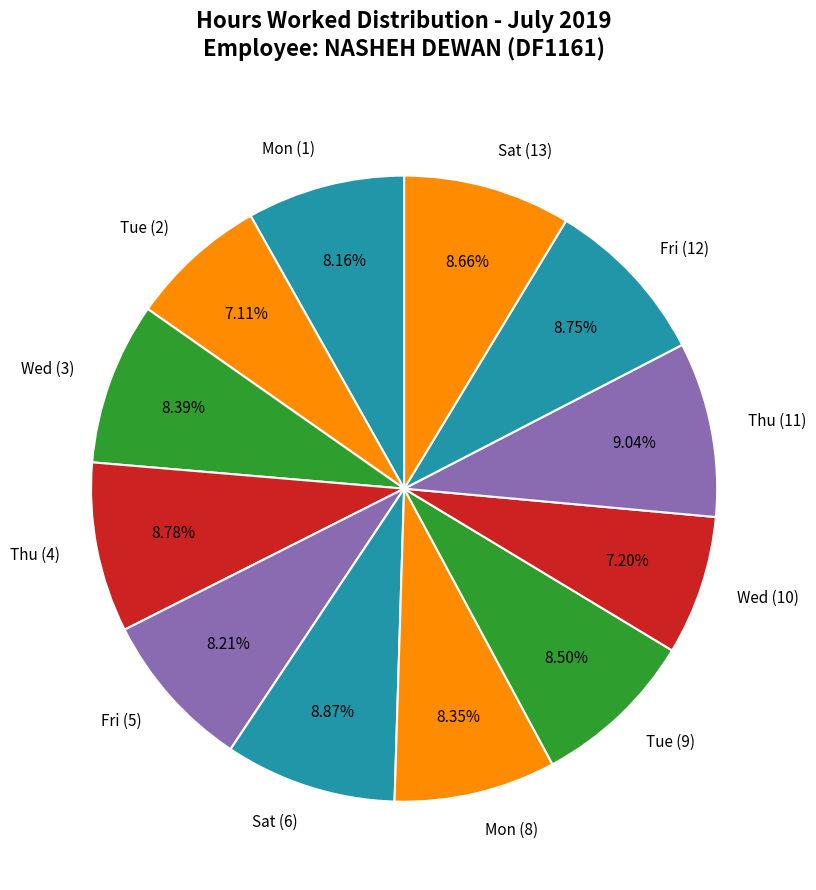

To the nearest percent, what is the difference between the Thu (4) and Tue (2) slice percentages?

2%